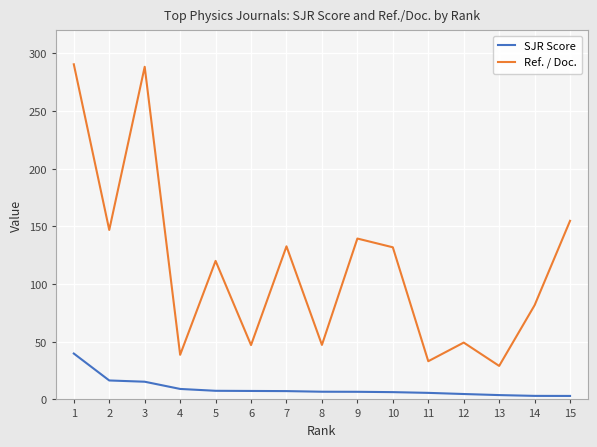

True or false: Ref. / Doc. has a value of 154.8 at 15.

True